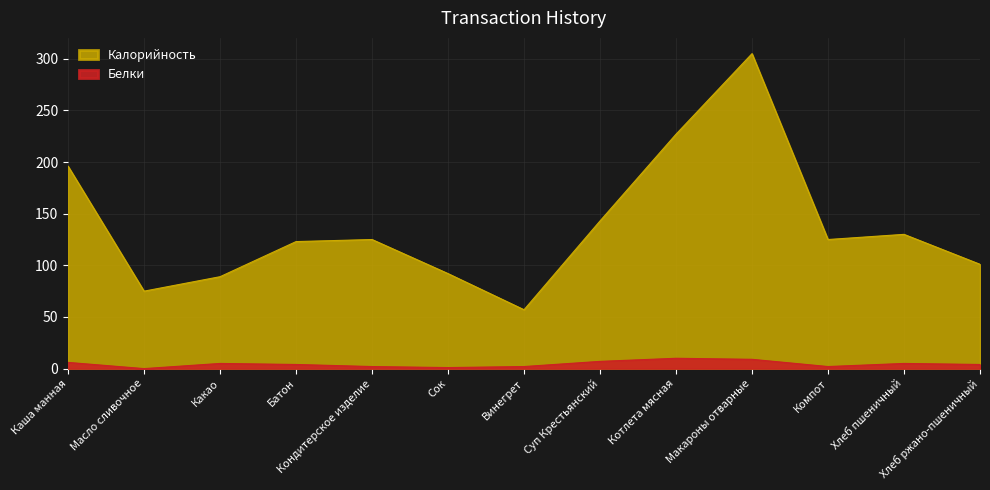

What is the label of the 1st point from the right?

Хлеб ржано-пшеничный